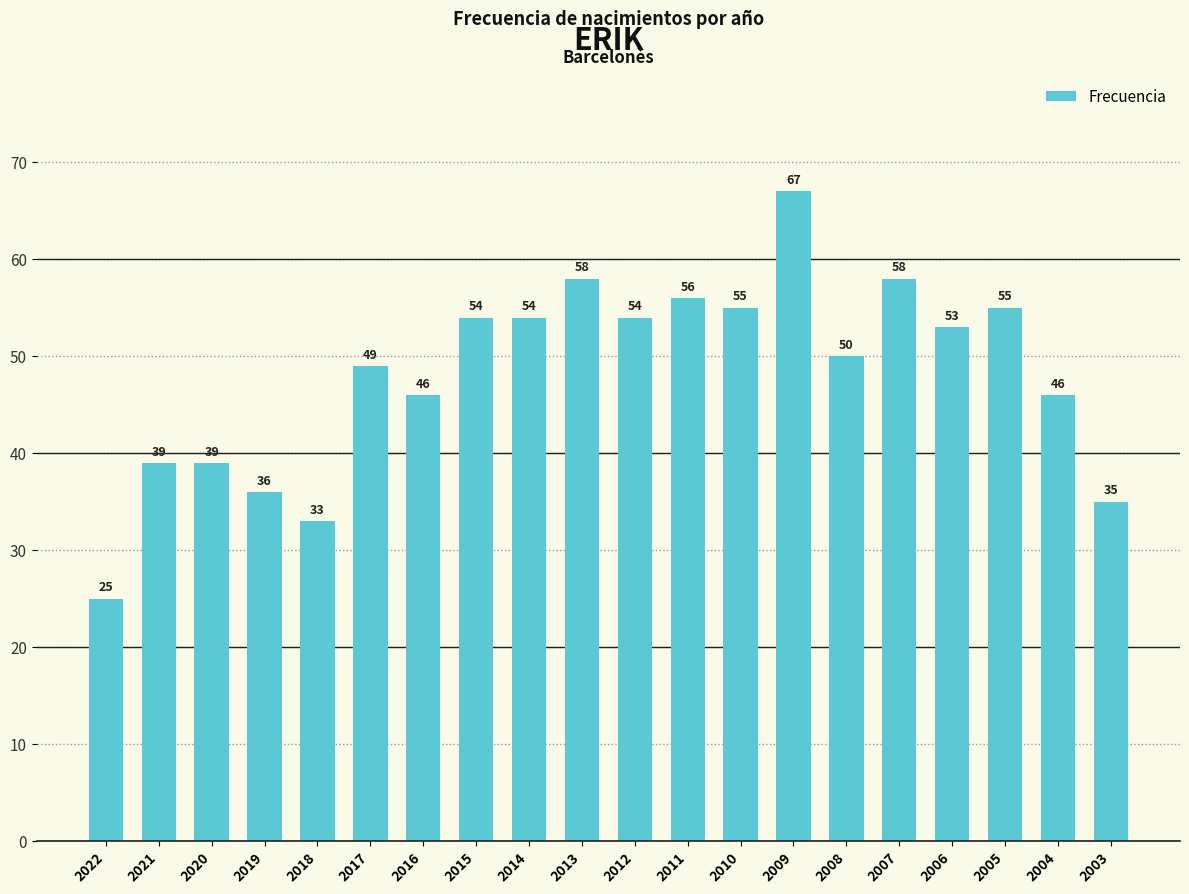

Which category has the highest value across all series?

2009